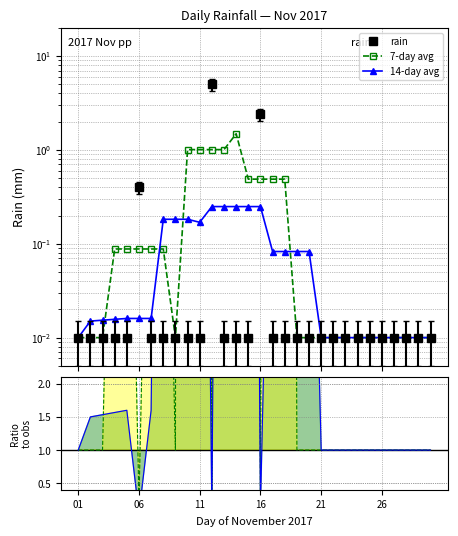

How many lines are shown in the chart?

5